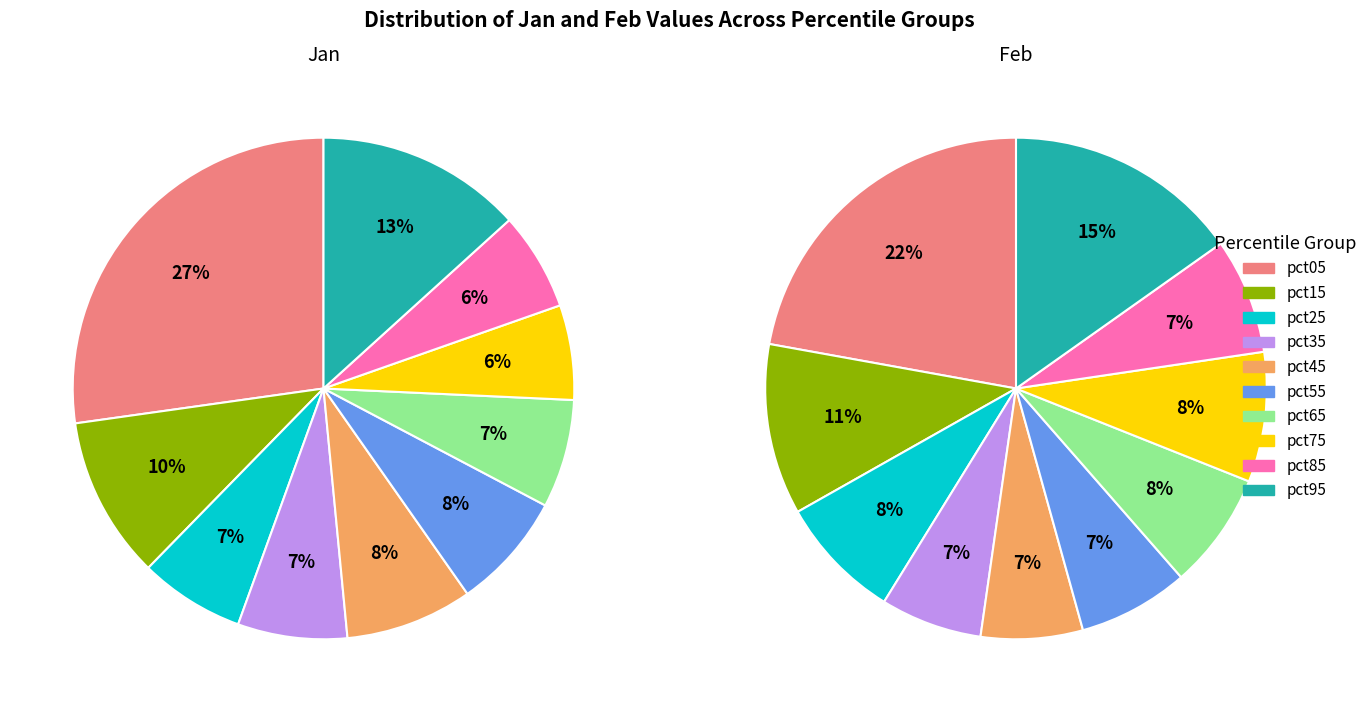

Is pct15 the majority of the pie?

No